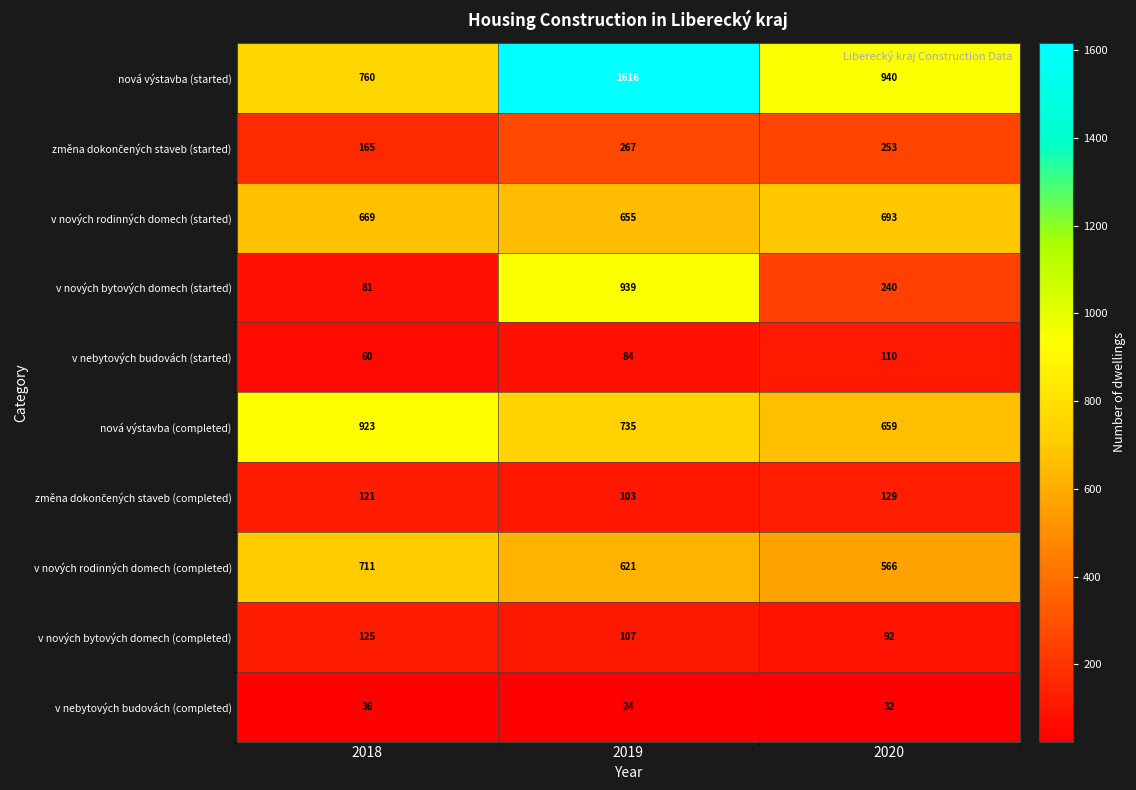

Which label corresponds to the largest value in the chart?

2019